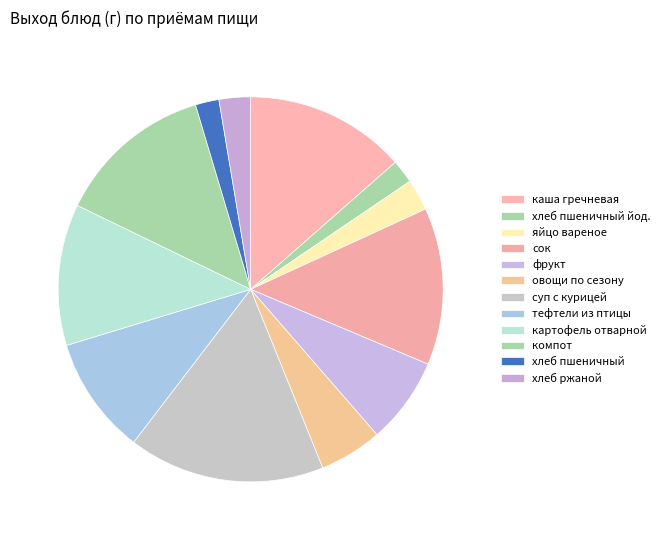

Which category has the biggest portion of the pie?

суп с курицей